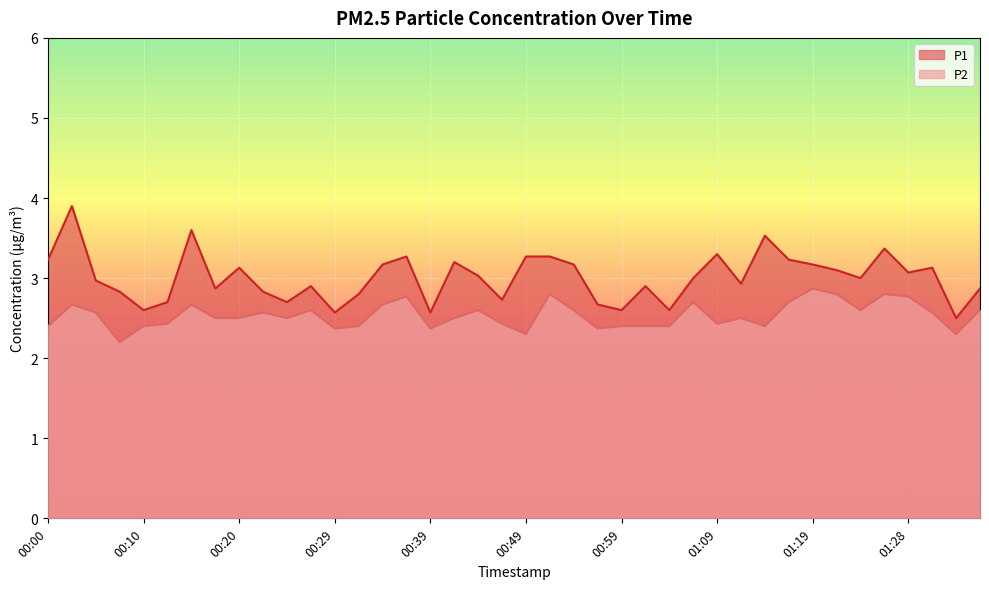

What is the difference between the P2 values at 01:04 and 00:27?

0.2